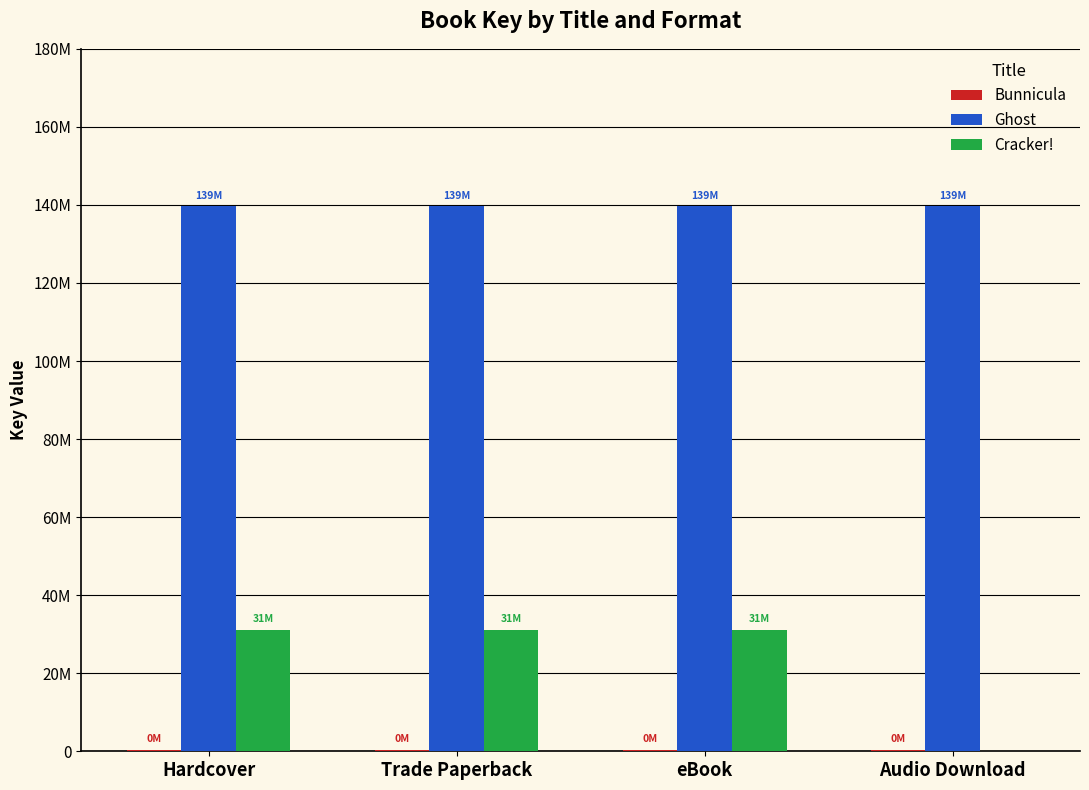

Which series has the largest range (max minus min)?

Cracker!